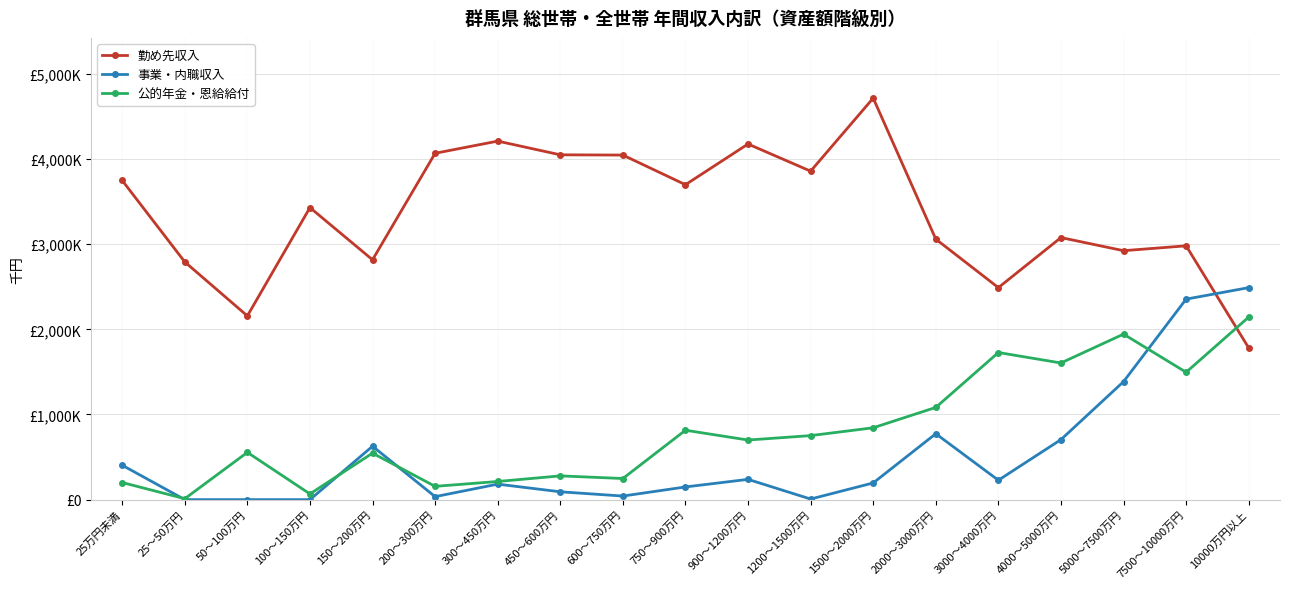

Does the chart have visible grid lines?

Yes